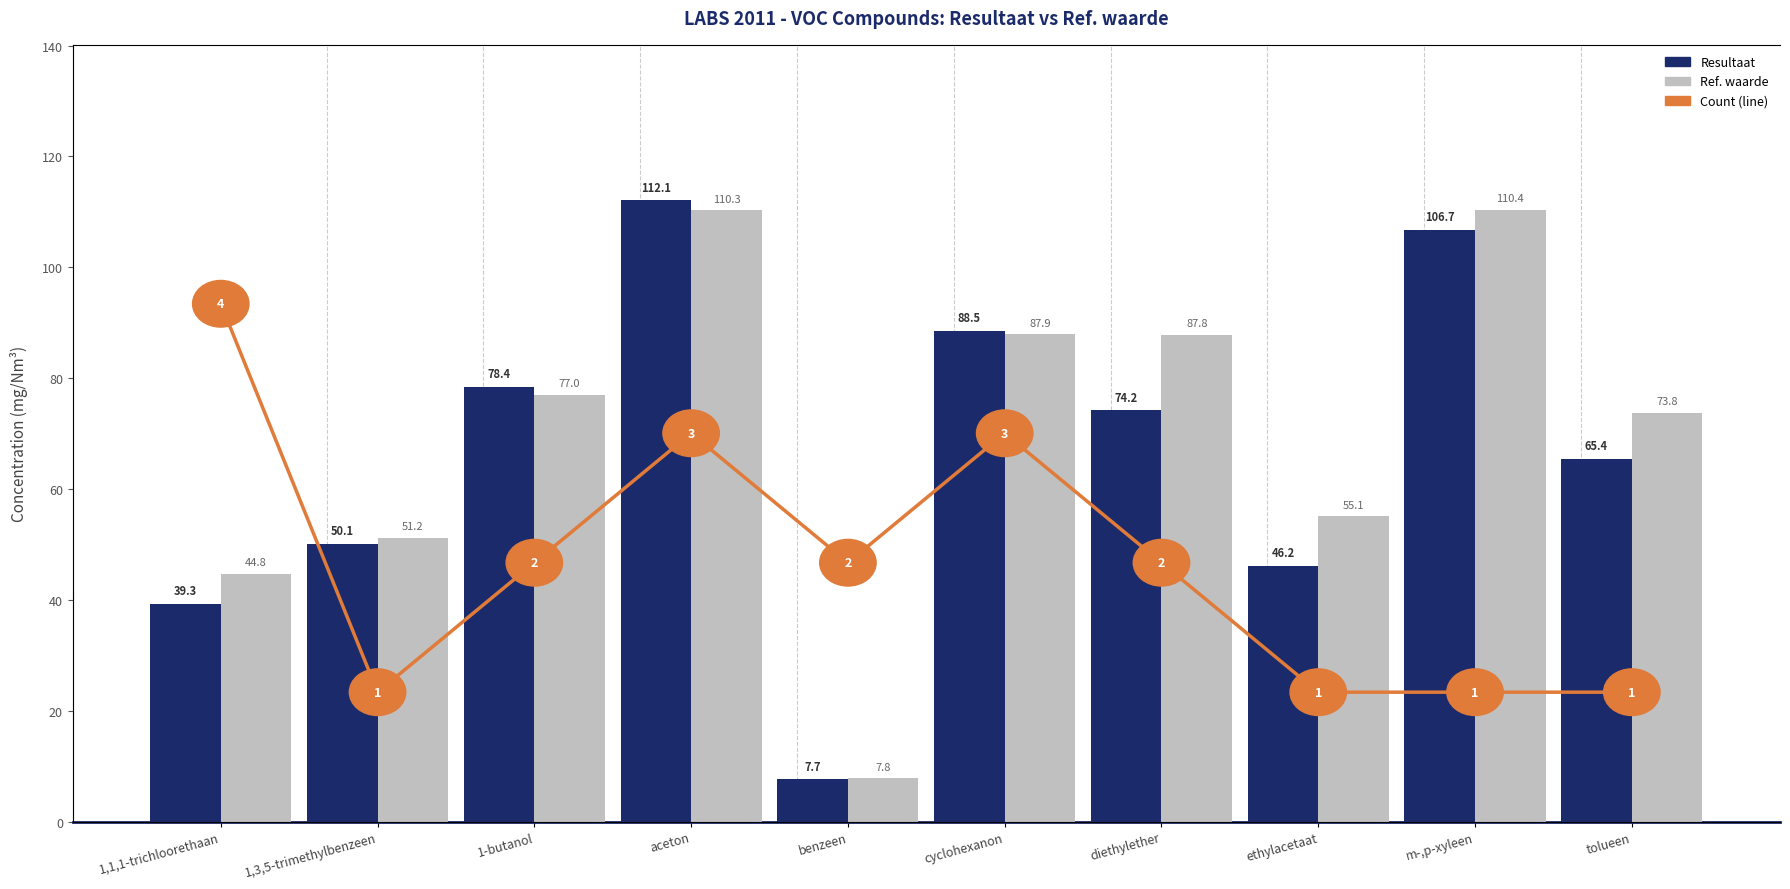

Is it true that Ref. waarde equals 28.4 at 1,3,5-trimethylbenzeen?

False